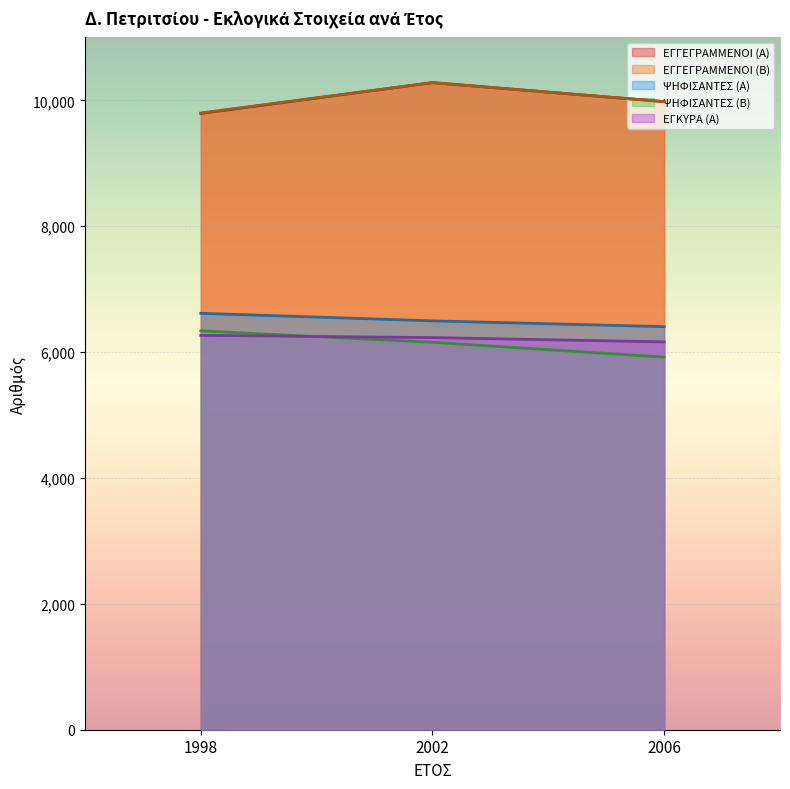

Where is ΨΗΦΙΣΑΝΤΕΣ (Α) nearest to the value 6510?

2002